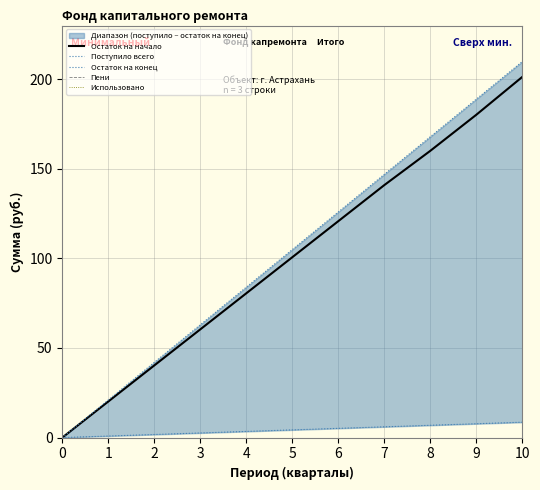

Is it true that Остаток на конец equals 182.4 at 5?

False